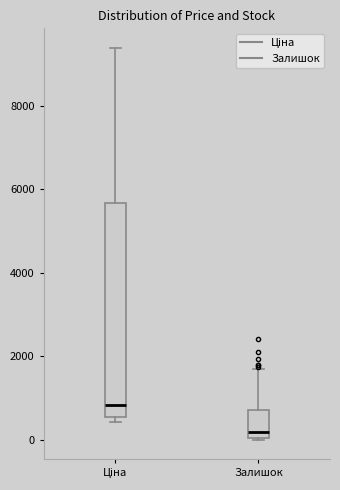

Which box's median line is the highest?

Ціна